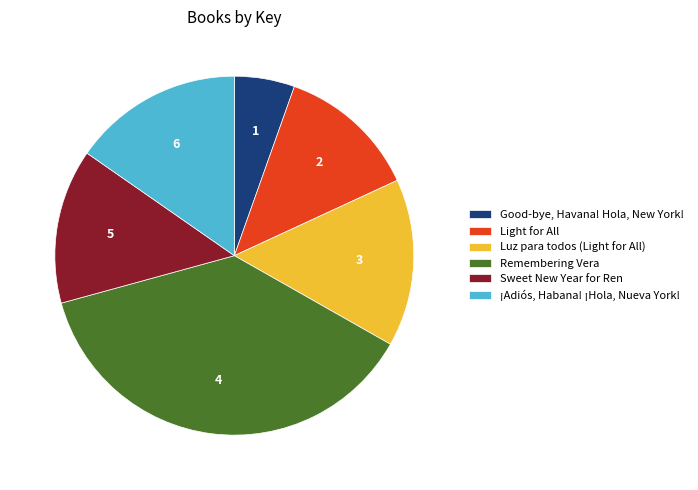

Which has a higher value, ¡Adiós, Habana! ¡Hola, Nueva York! or Remembering Vera?

Remembering Vera